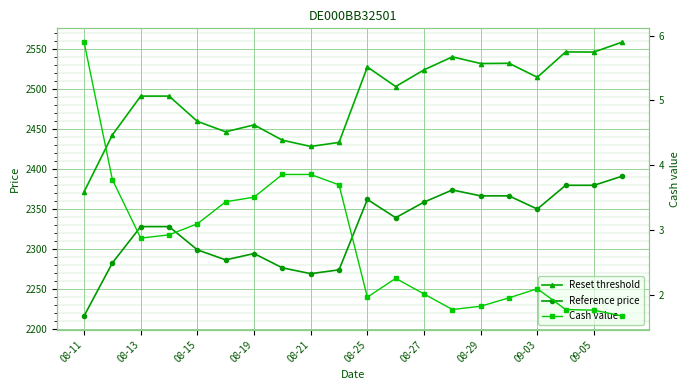

How many interior local peaks does the Cash value series have?

2